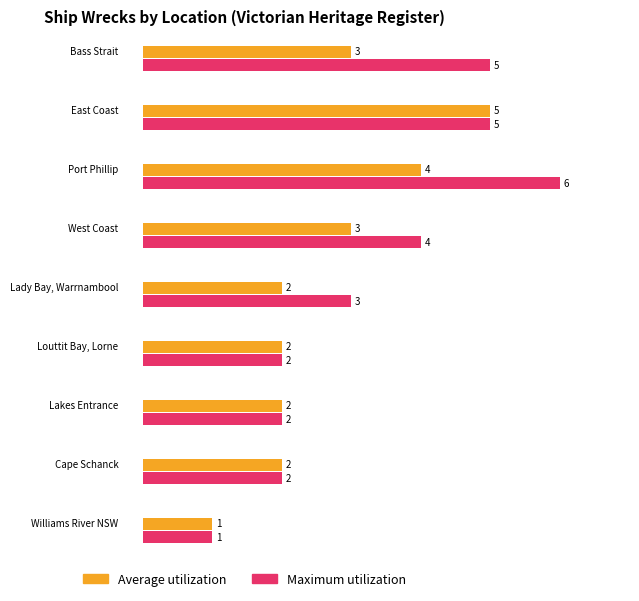

Which category has the highest value in the Average utilization series?

East Coast